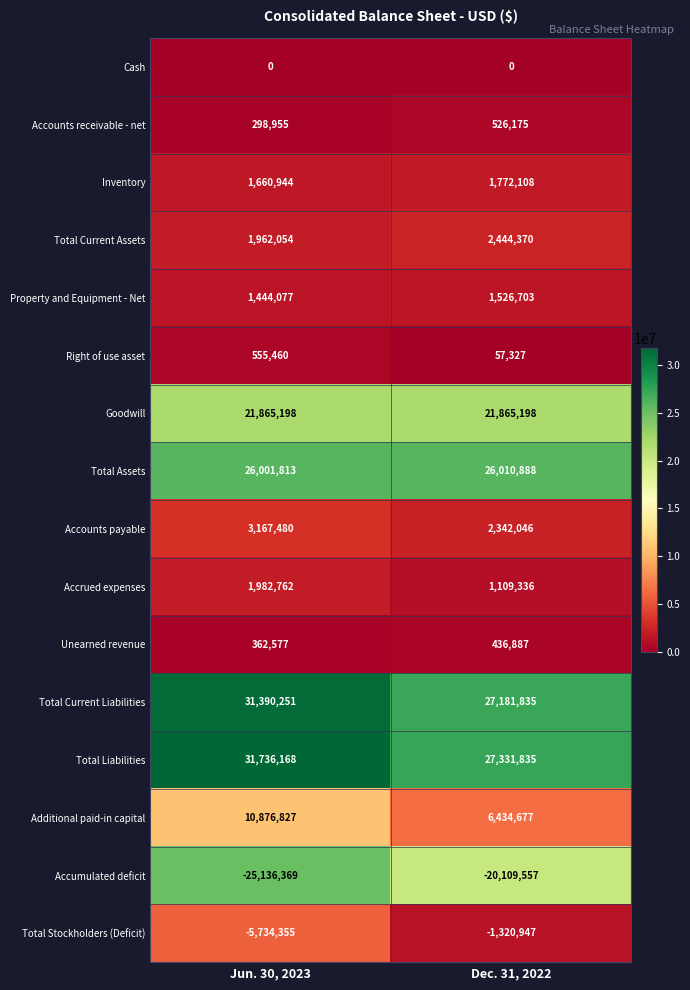

Count the number of data series in this chart.

16